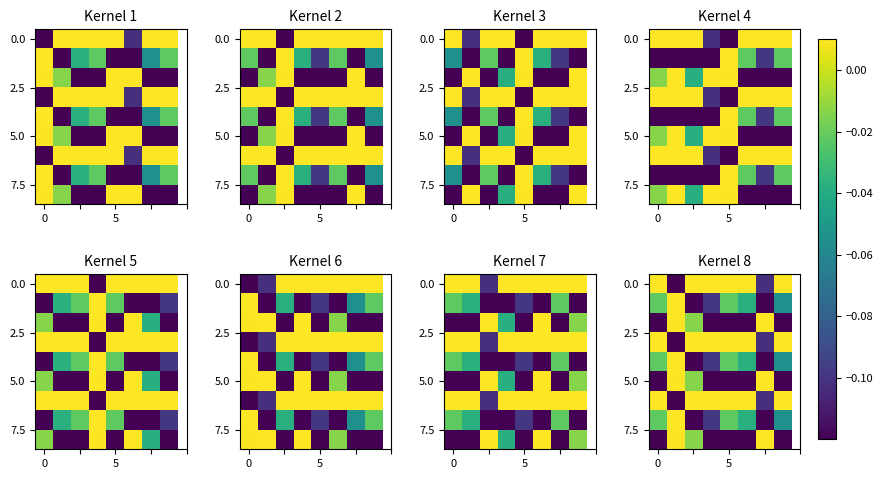

At how many categories does at least one series exceed 0?

8